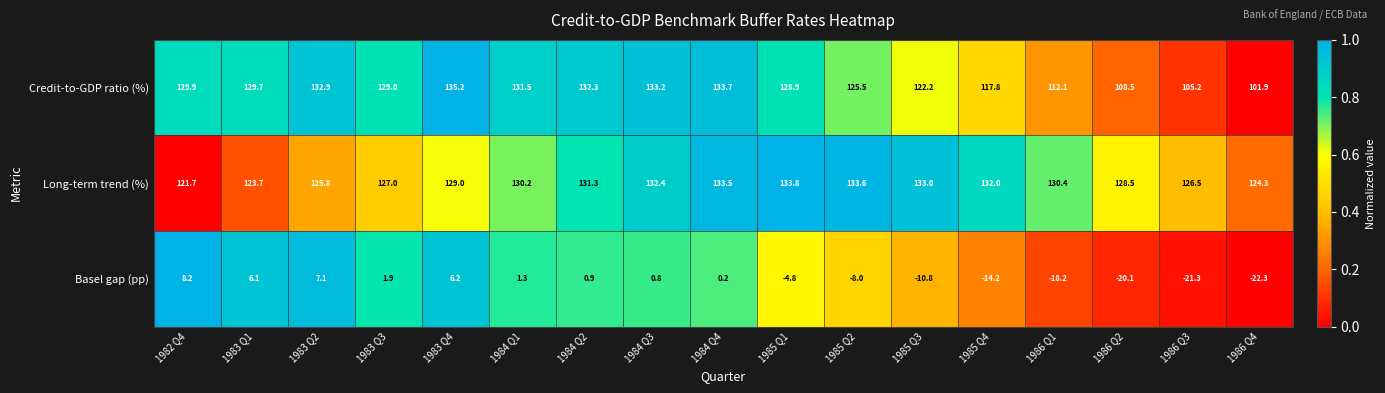

True or false: Long-term trend (%) has a value of 180.2 at 1985 Q3.

False